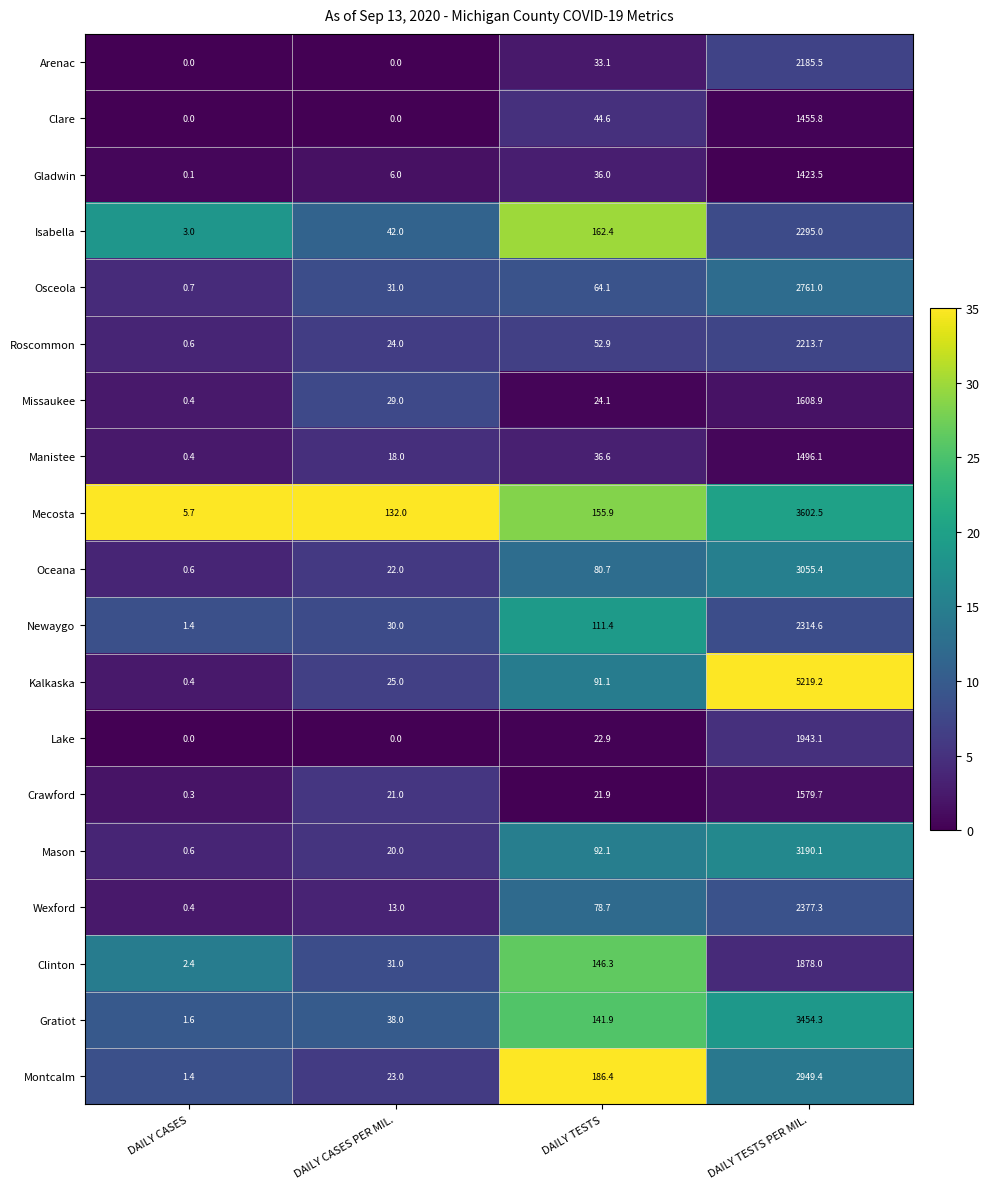

Which category has the lowest value in the Isabella series?

DAILY CASES